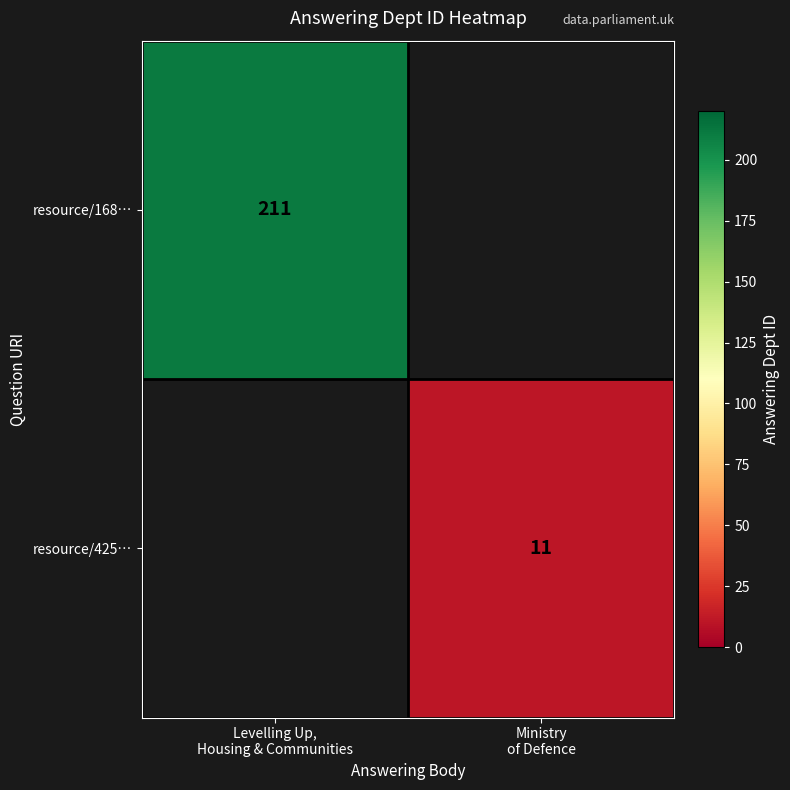

What is the greatest value displayed?

211.0